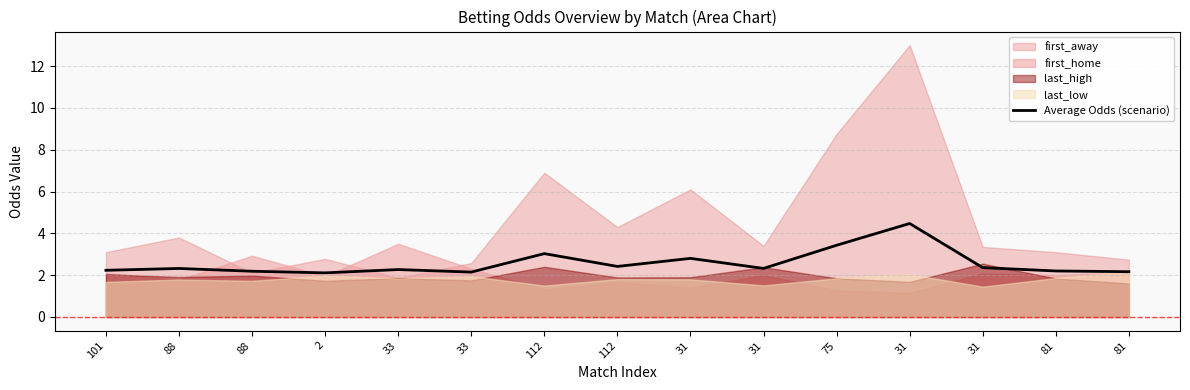

List the labels in order of value, largest first.

31, 75, 112, 31, 112, 31, 31, 88, 33, 101, 81, 88, 81, 33, 2